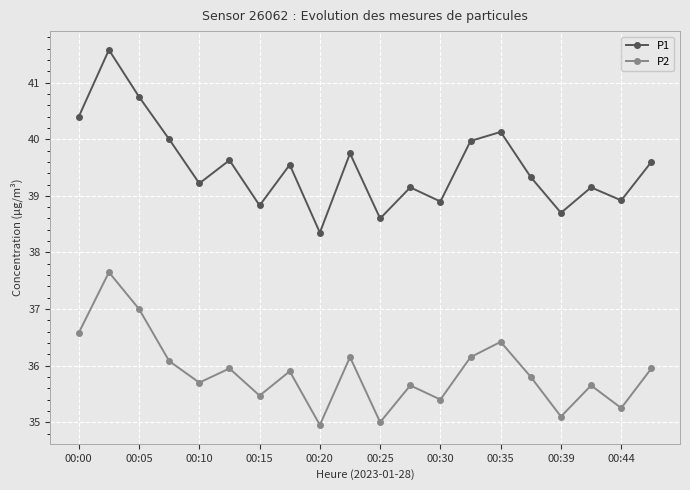

What is the value of the P1 point at the 19th from the left?

38.9